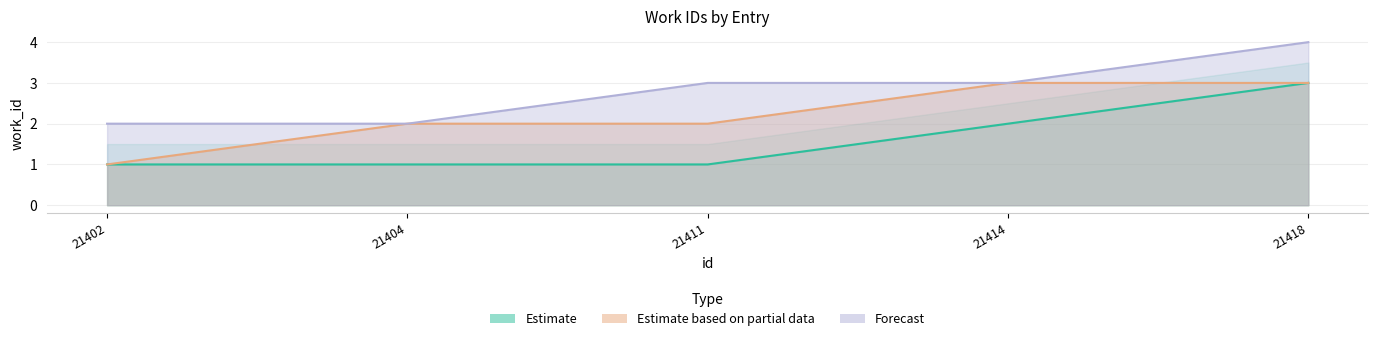

Where does the Forecast series first go above 3?

21418